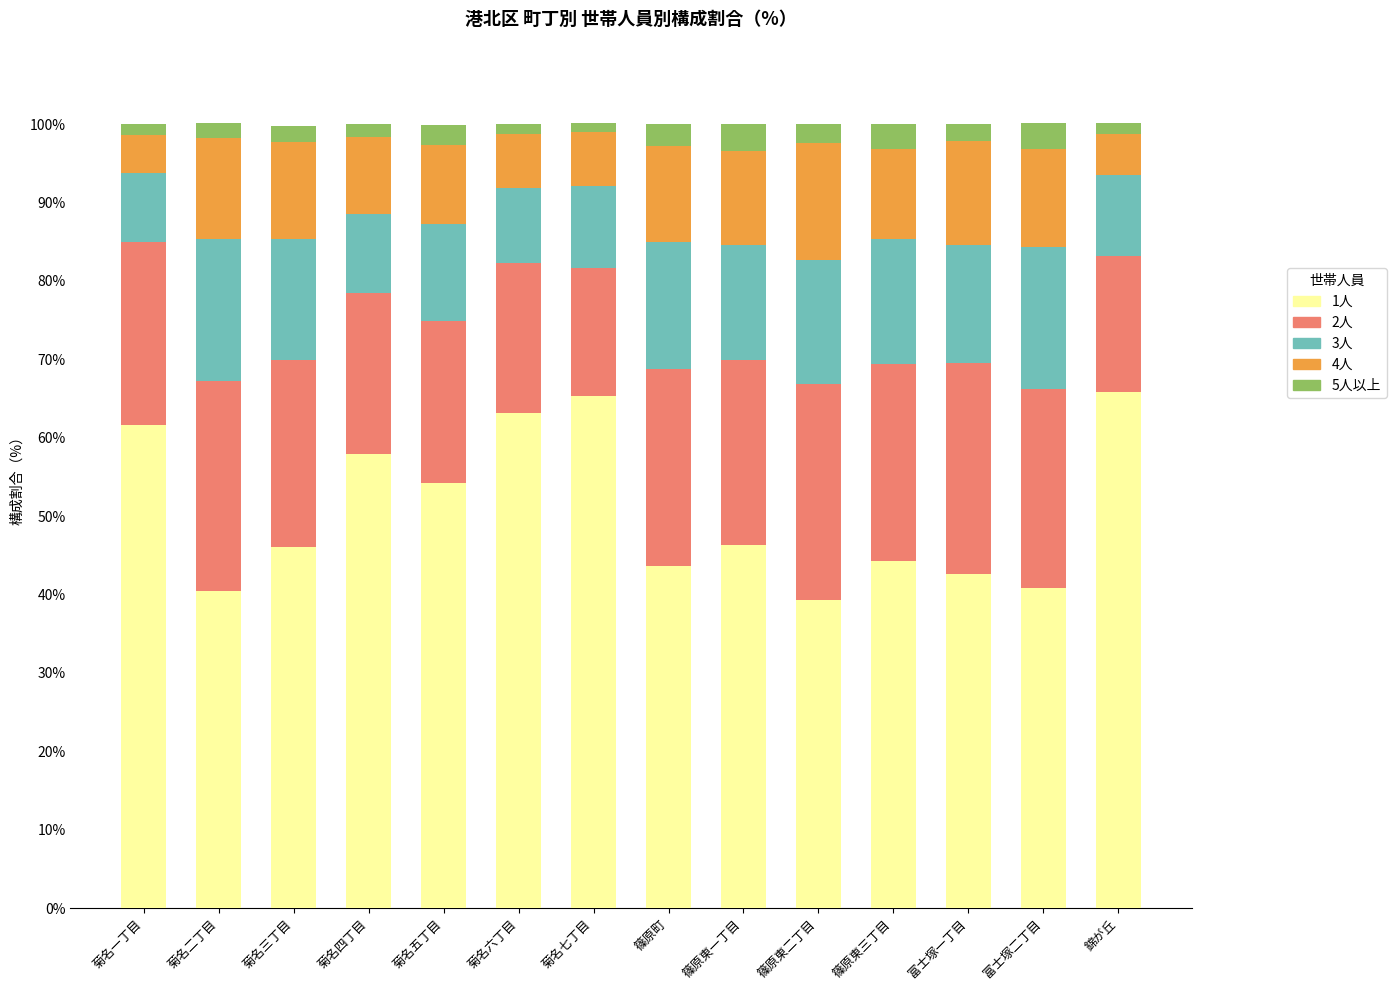

The 1人 series shows 54.2 at 菊名五丁目. True or false?

True